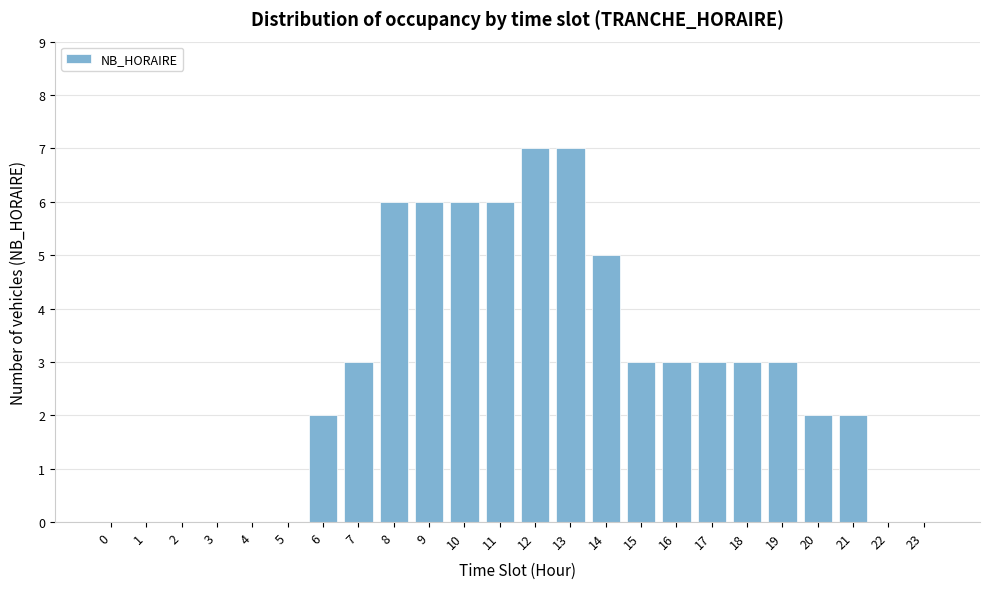

Reading left to right, extract all data points from this chart.

0=0	1=0	2=0	3=0	4=0	5=0	6=2	7=3	8=6	9=6	10=6	11=6	12=7	13=7	14=5	15=3	16=3	17=3	18=3	19=3	20=2	21=2	22=0	23=0